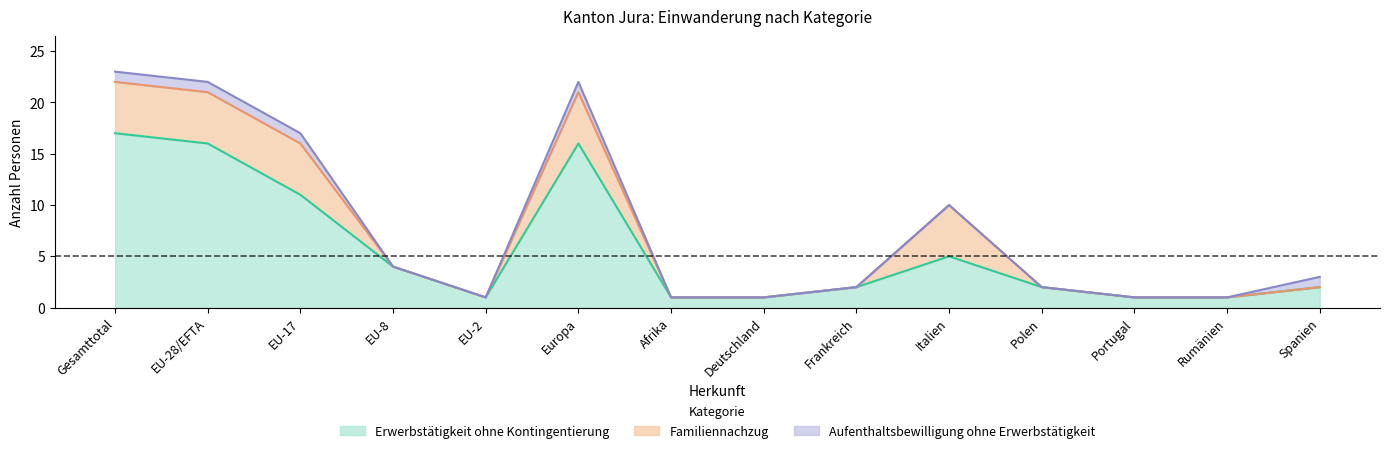

What is the maximum value for Familiennachzug?

5